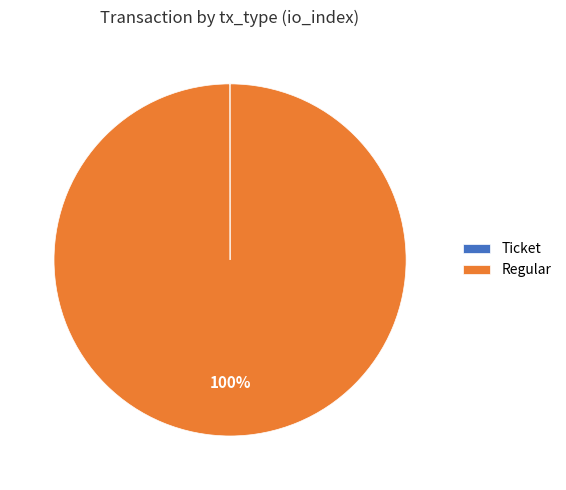

To the nearest percent, what is the difference between the largest and smallest slice percentages?

100%